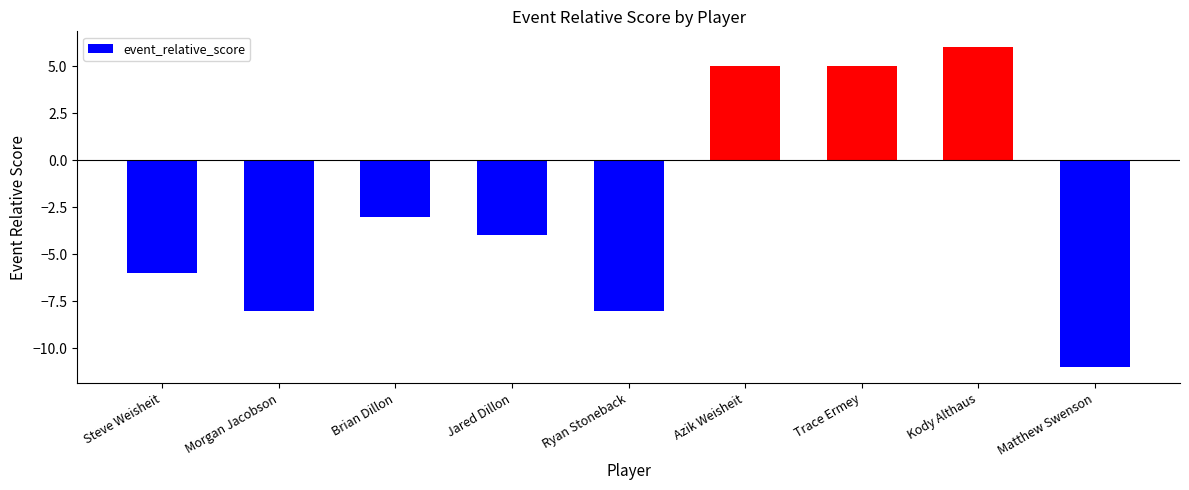

What is the sum of all values?

-24